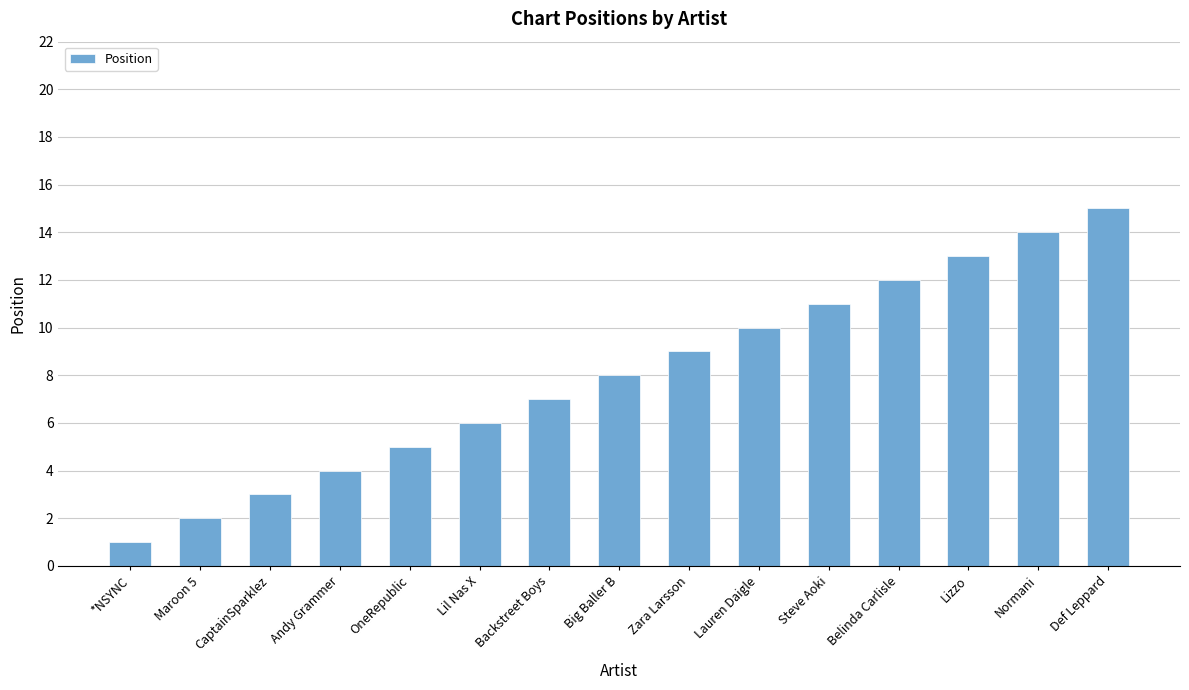

Approximately how many times larger is the value at Zara Larsson compared to Lil Nas X?

1.5